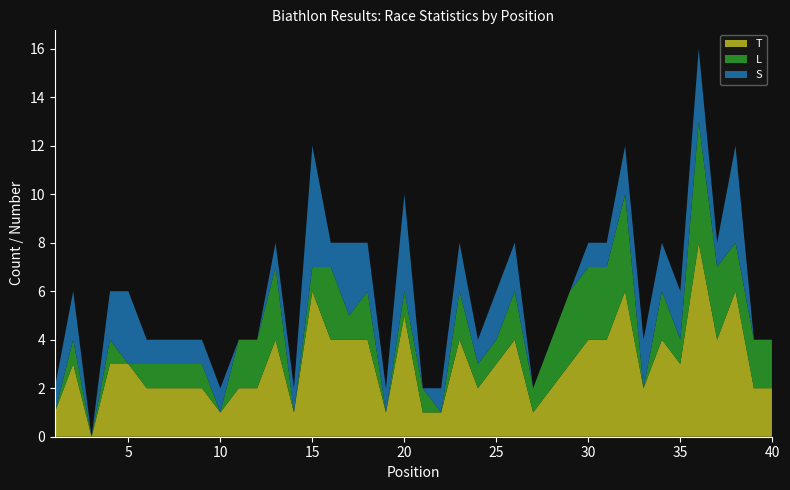

What is the maximum value for T?

8